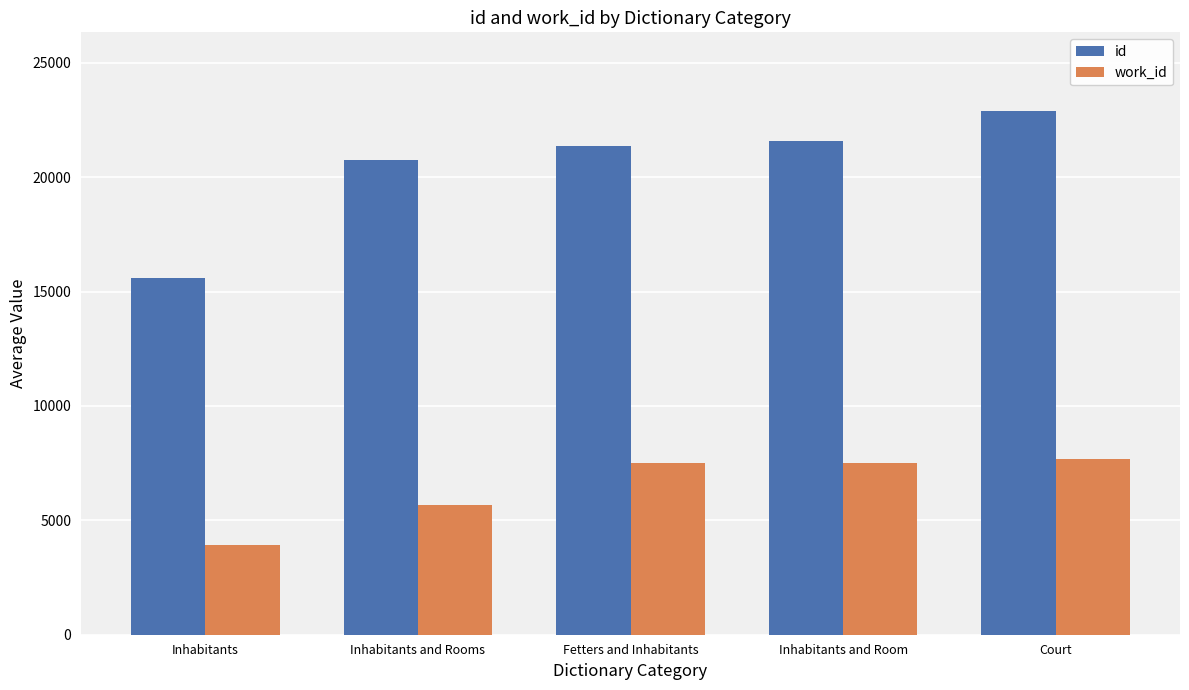

List the series in order of their overall mean, lowest first.

work_id, id